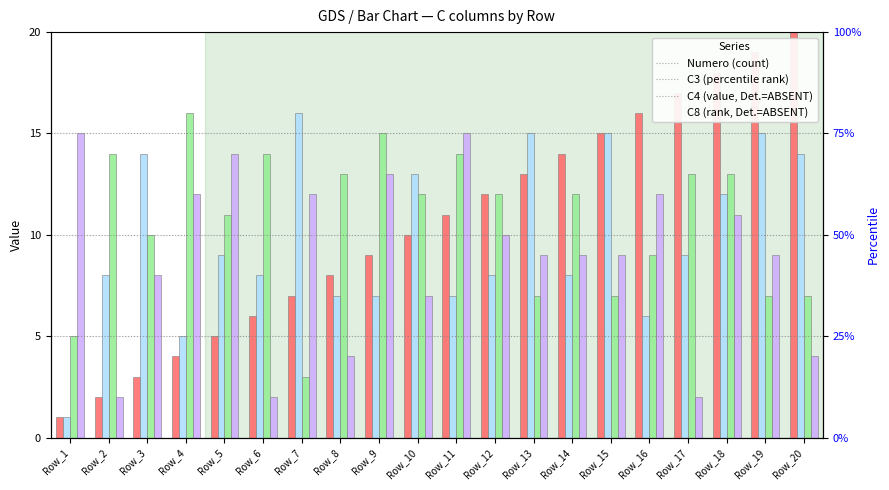

What are all the series names shown in the legend?

Numero, C3, C4, C8